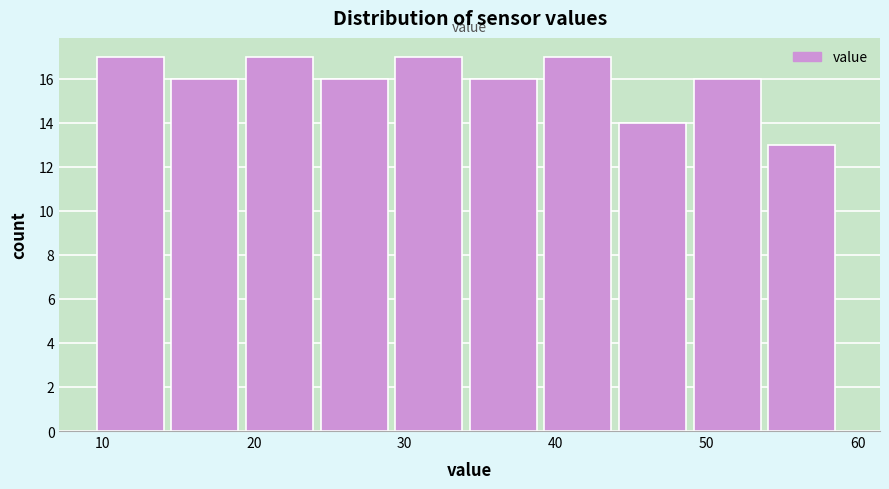

How tall is the bar that spans 39 to 44 on the x-axis? Neither the bar edges nor the heights are printed on the chart, so give them approximately, as read against the axes.

17